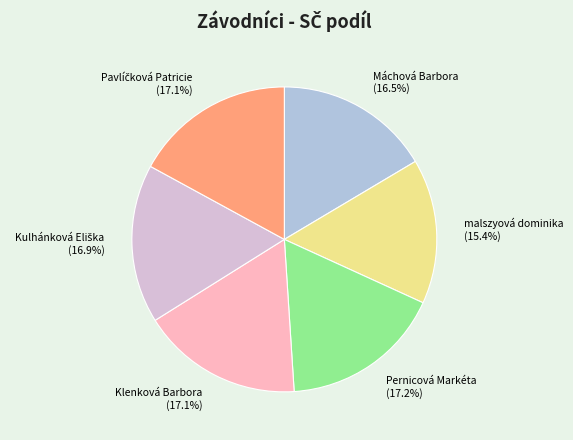

Is the sum of Klenková Barbora and Máchová Barbora greater than half?

No